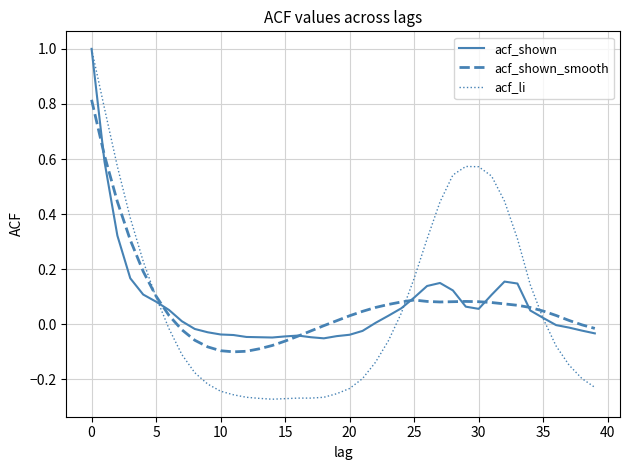

Which series has the largest range (max minus min)?

acf_li